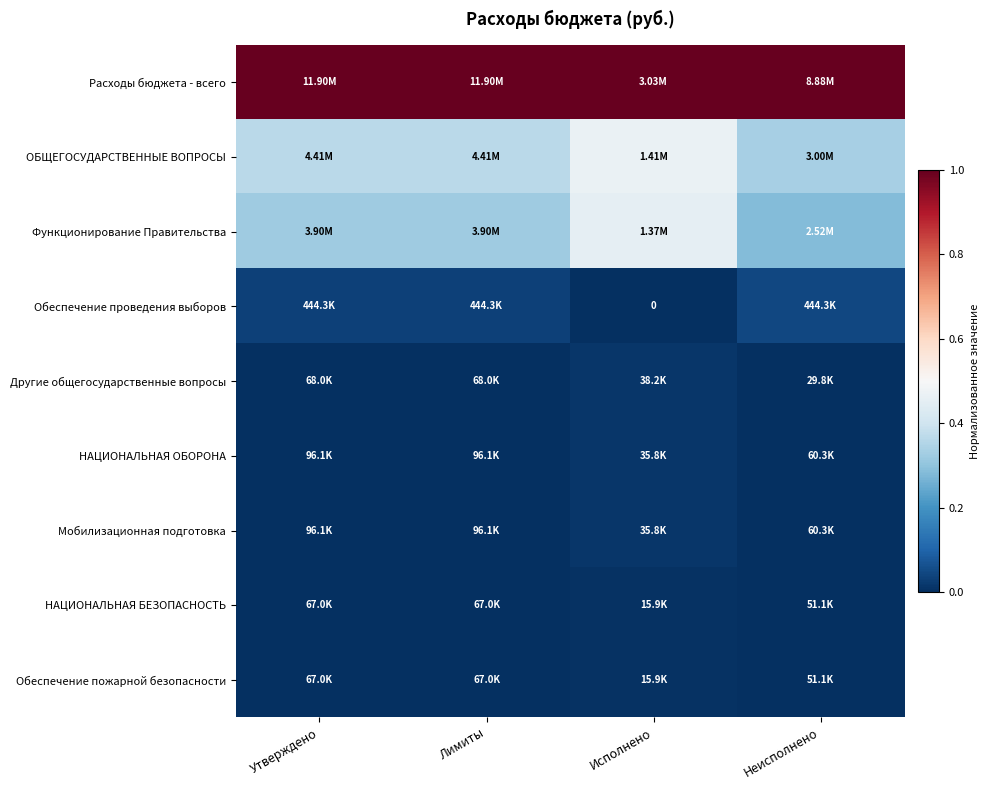

At how many categories does at least one series exceed 0?

4